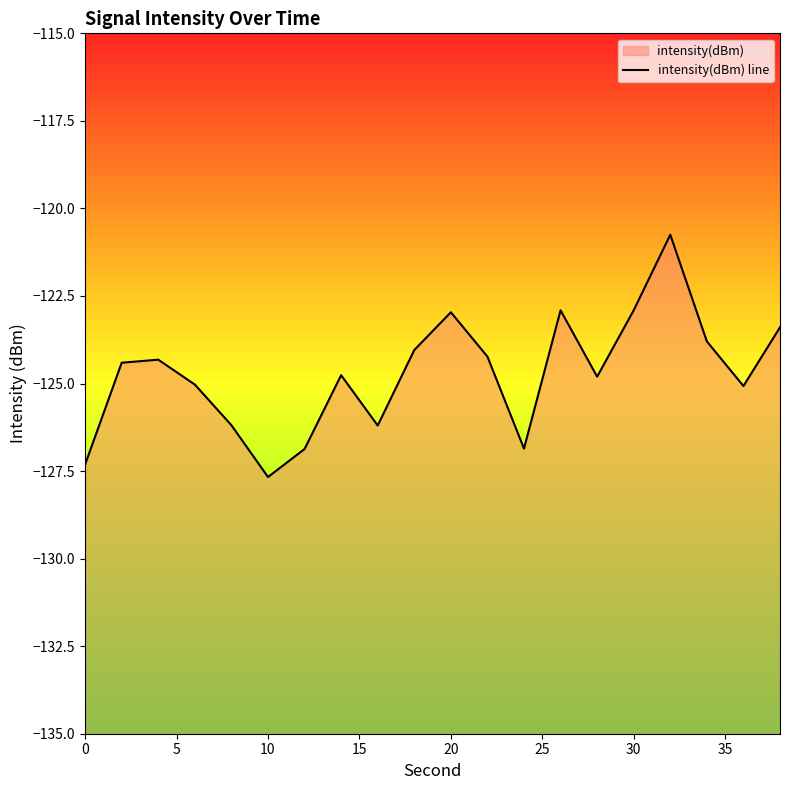

What is the difference between the second highest and minimum values?

4.8